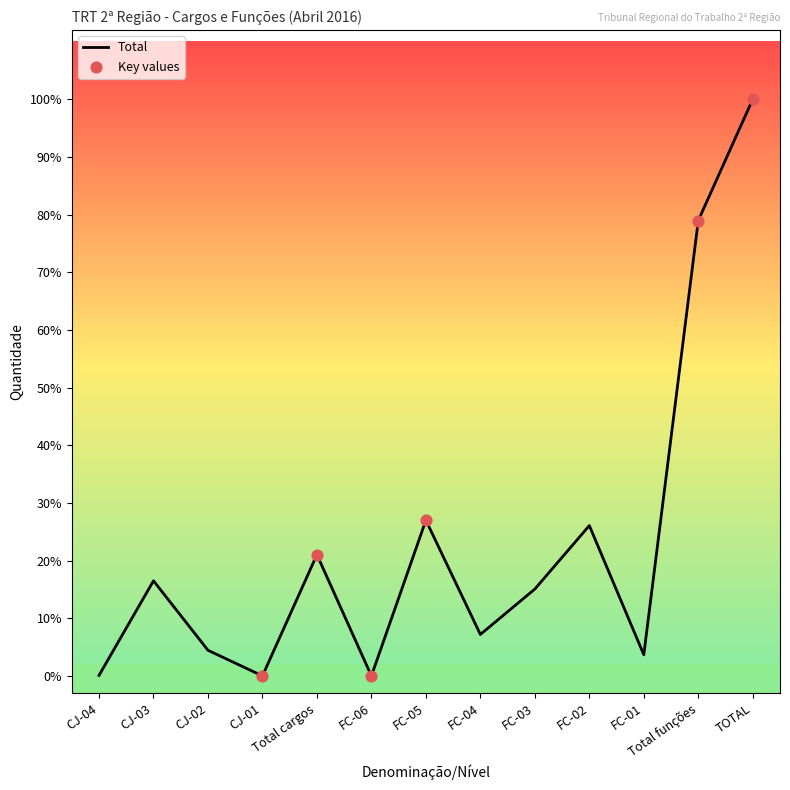

Is this an area chart (filled region under the line)?

No